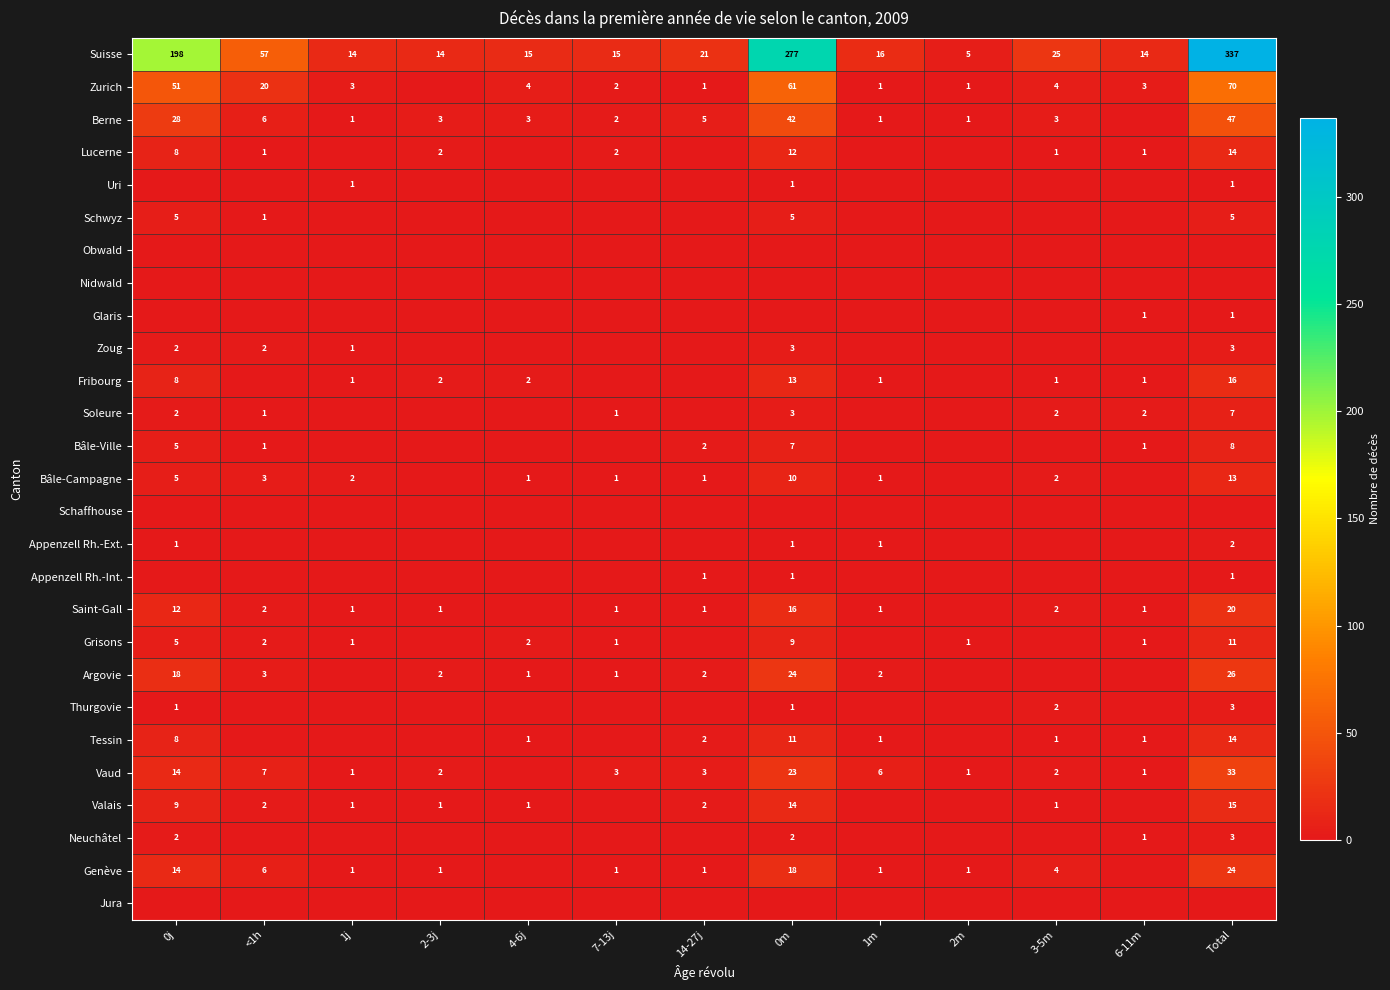

What is the sum of all Zoug values?

11